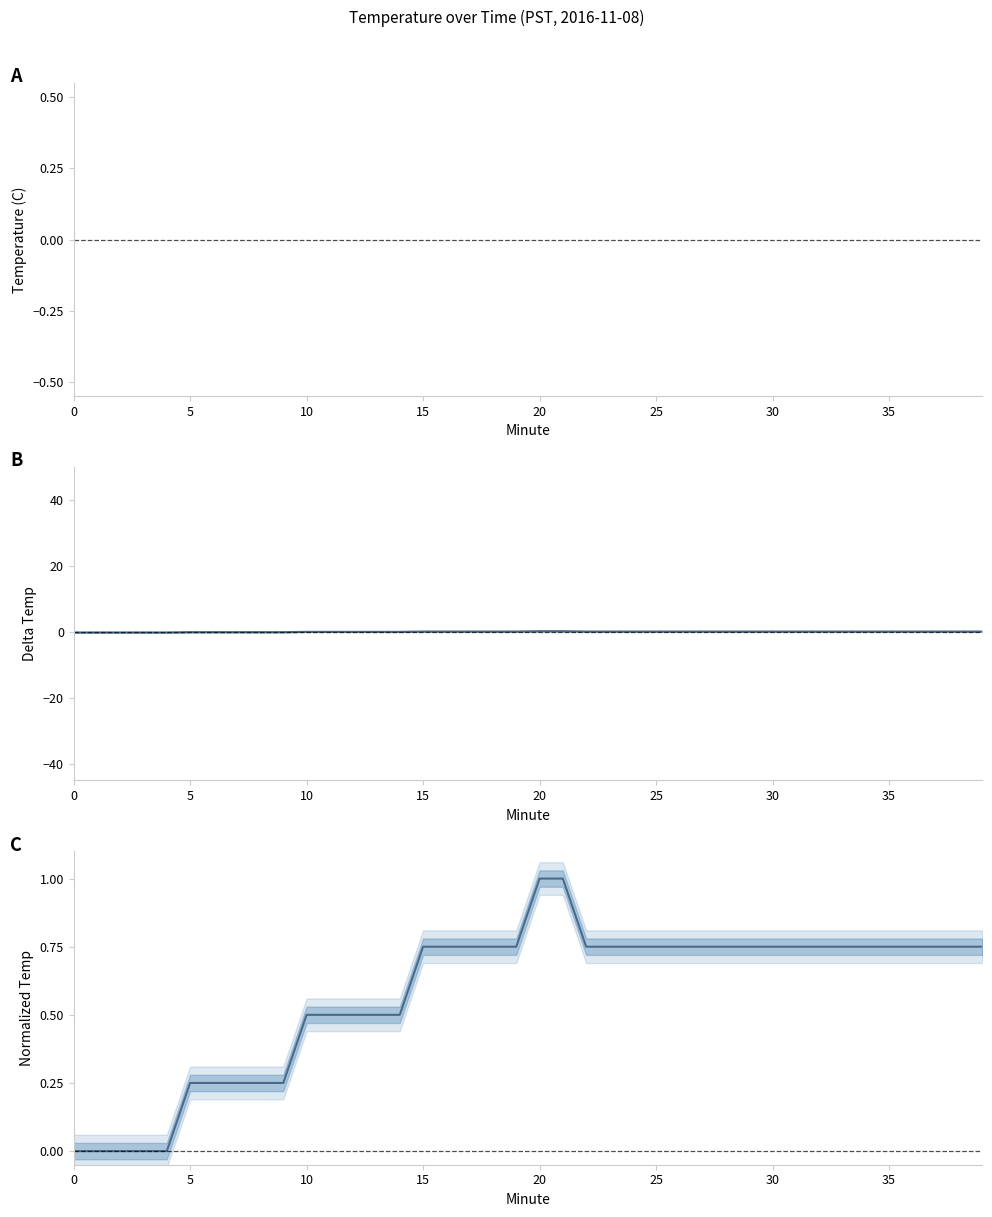

What is the label of the 6th point from the left?

5